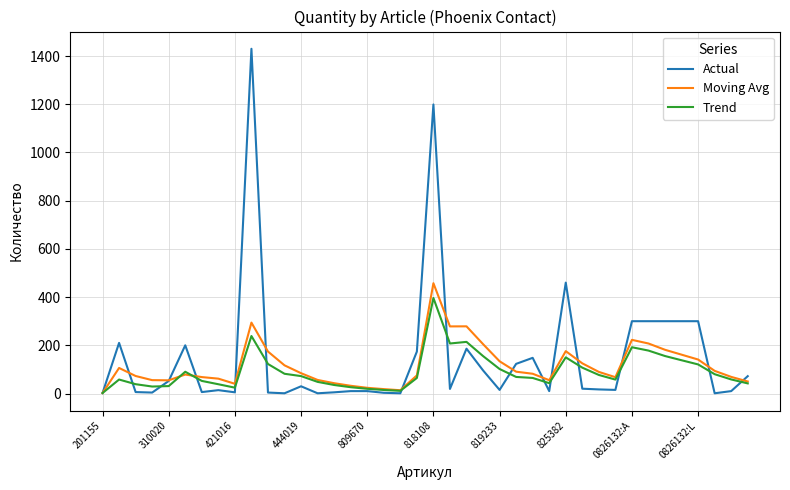

Rank the series by their maximum value, from lowest to highest.

Trend, Moving Avg, Actual